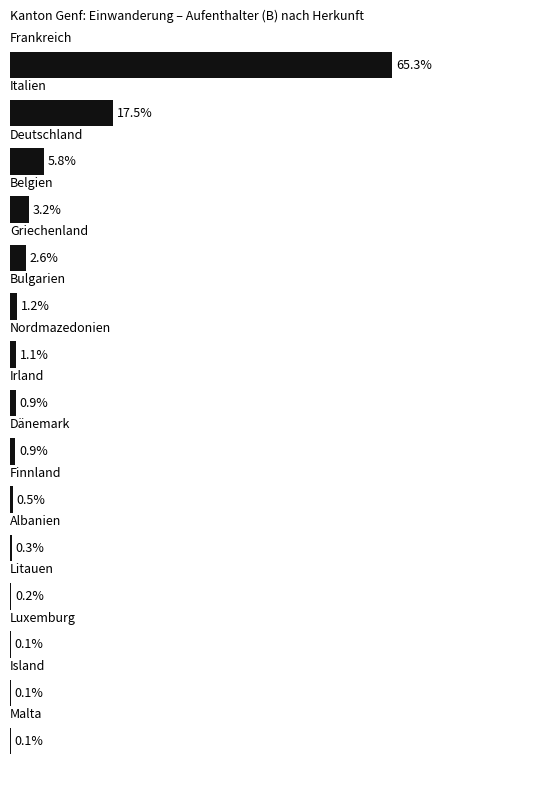

List the labels in order of value, largest first.

0, 1, 2, 3, 4, 5, 6, 7, 8, 9, 10, 11, 12, 13, 14